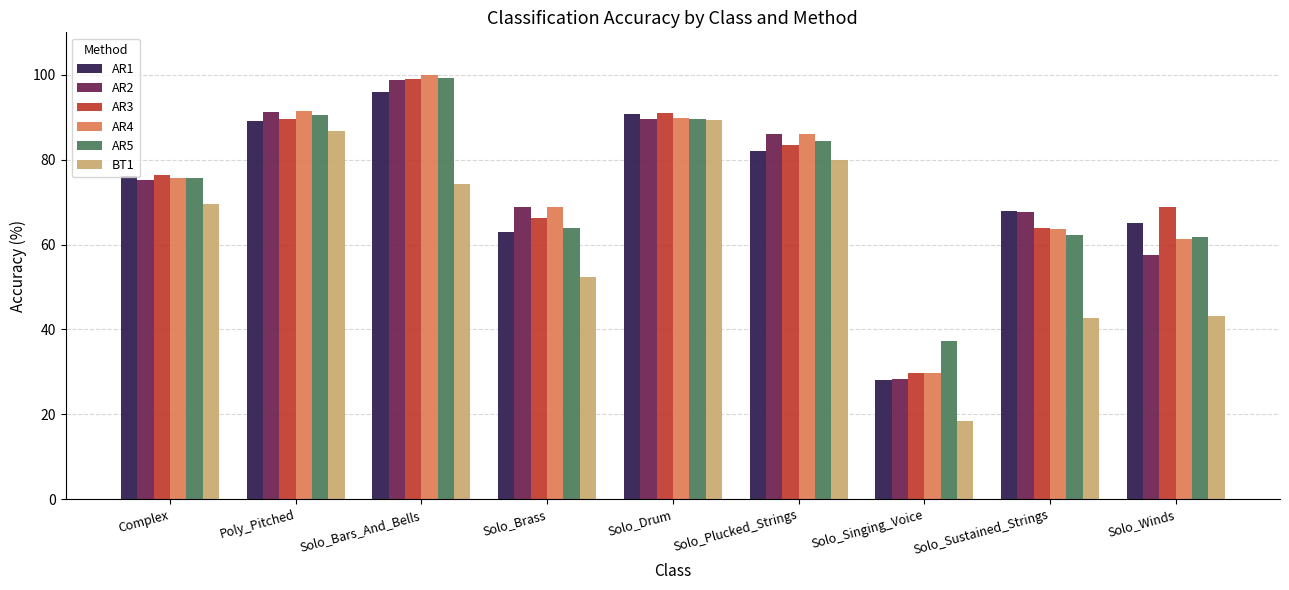

Does the chart contain stacked bars?

No